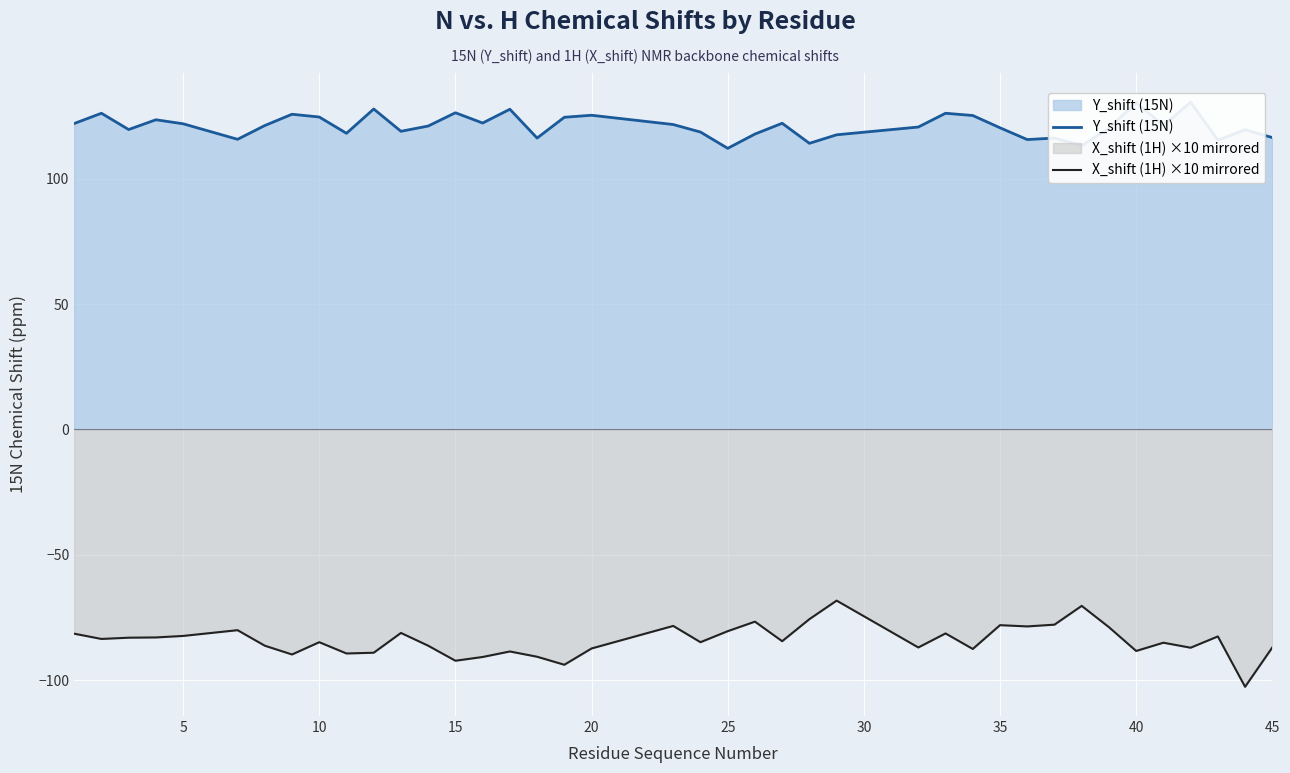

What is the lowest value of the X_shift (1H) ×10 mirrored series?

-102.7